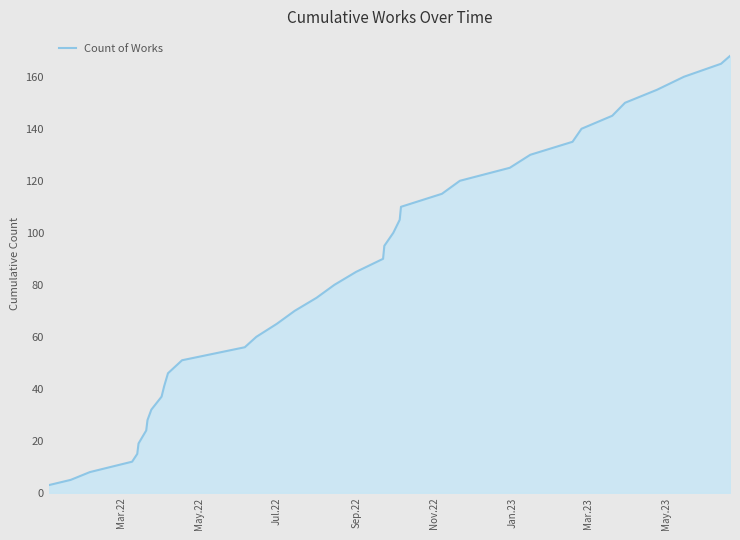

What is the maximum value shown in the chart?

168